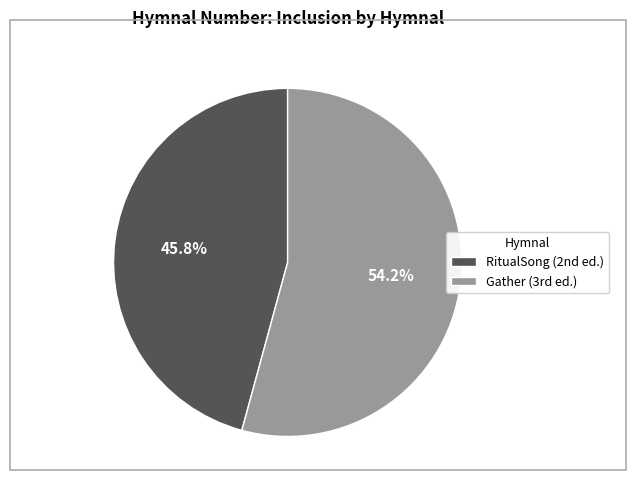

Which category accounts for the majority?

Gather (3rd ed.)